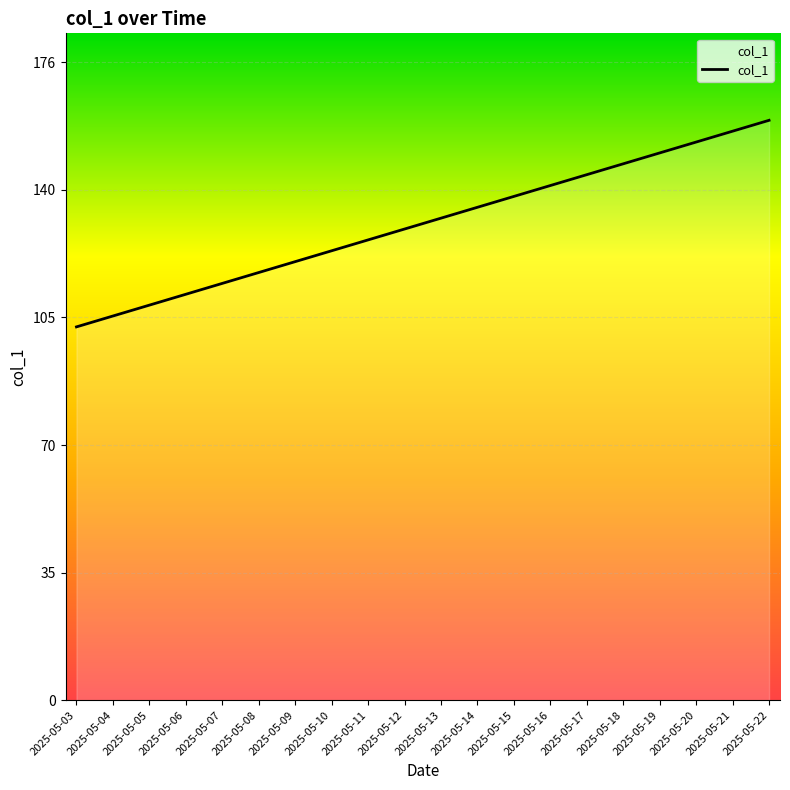

How many lines are shown in the chart?

1